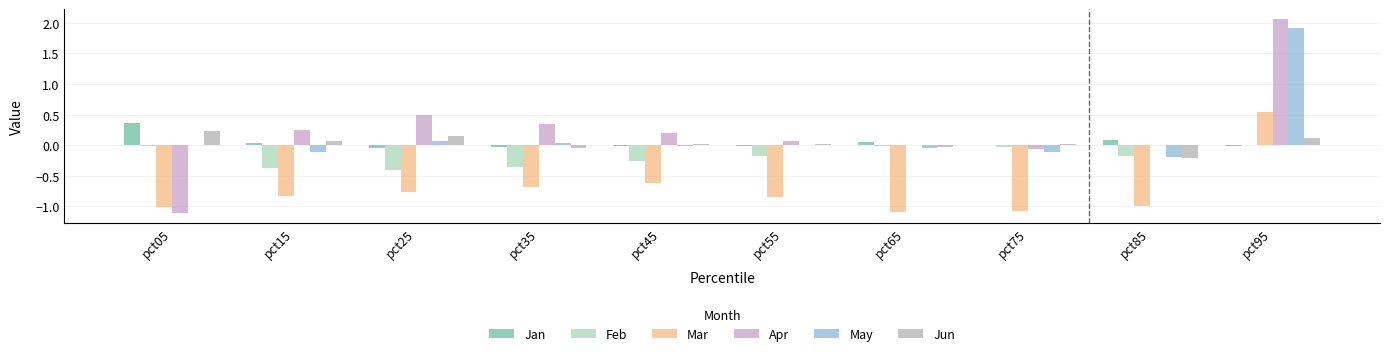

How many data points in Mar are above 0?

1